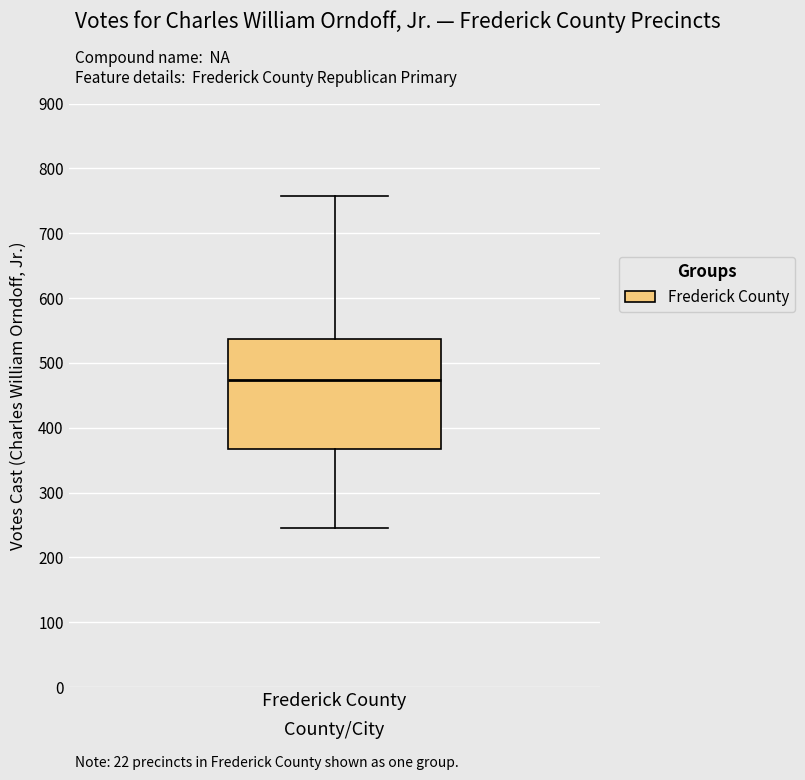

Read this box plot against the y-axis: the position of the median line, the range covered by the box, and the ends of both whiskers. The values are not printed on the chart, so give them approximately, as read against the axis.

median 470, box 370 to 540, whiskers 250 to 760